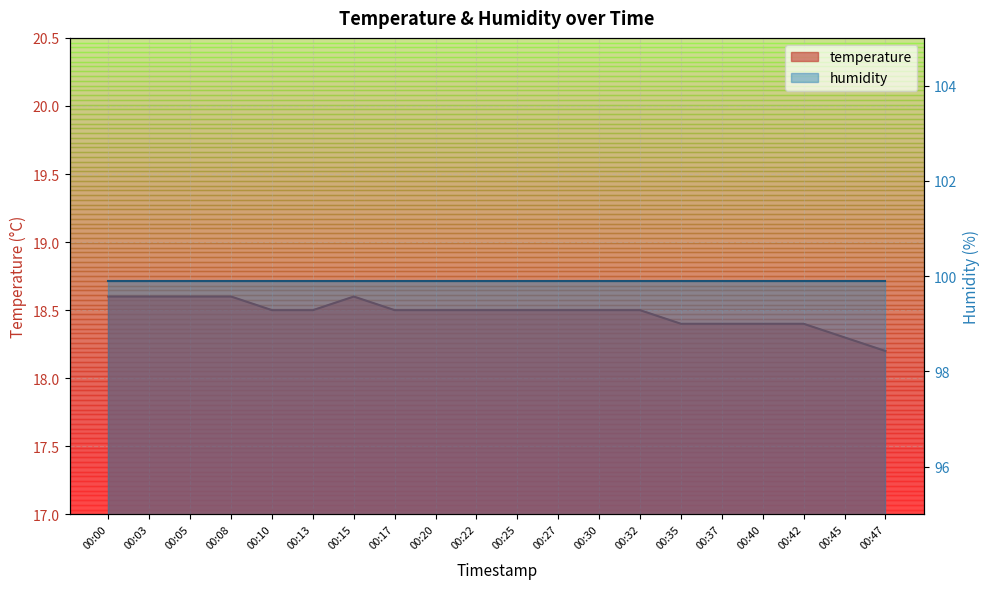

Which category has the lowest value across all series?

00:47